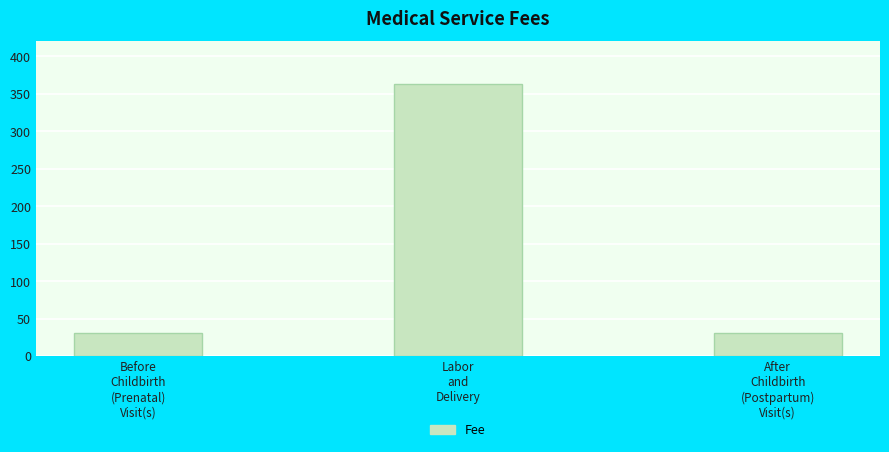

Reading left to right, list all the values displayed in this chart.

30.3	363.6	30.3